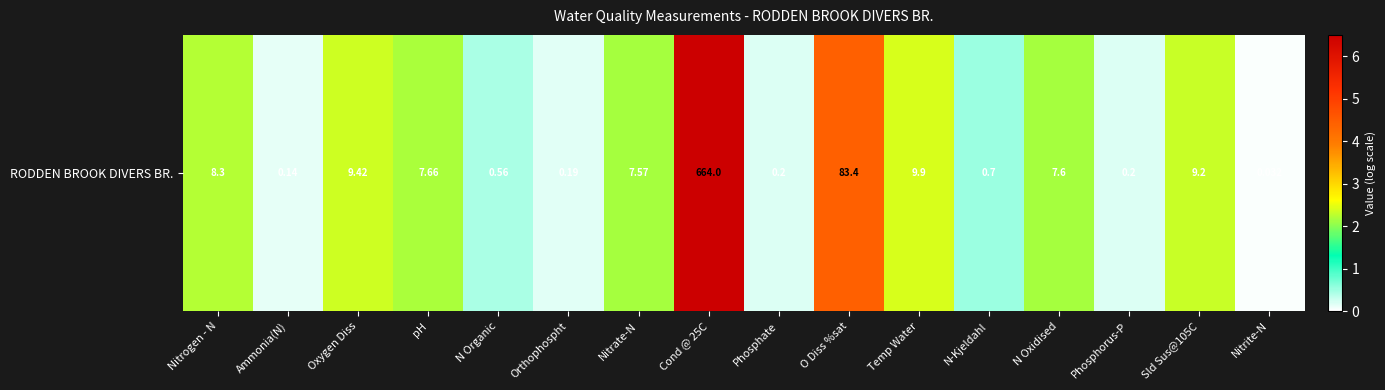

What is the sum of the values at Ammonia(N) and Nitrogen - N?

2.4